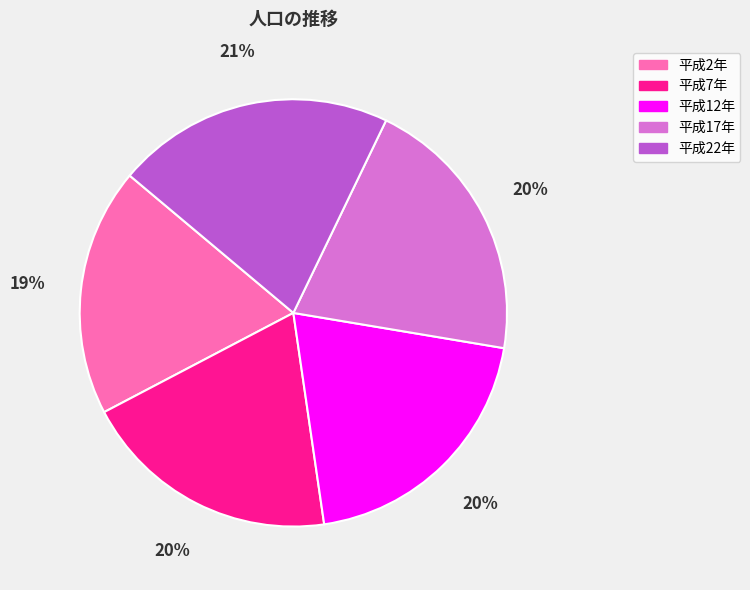

Do 平成17年 and 平成2年 together represent more than half of the pie?

No